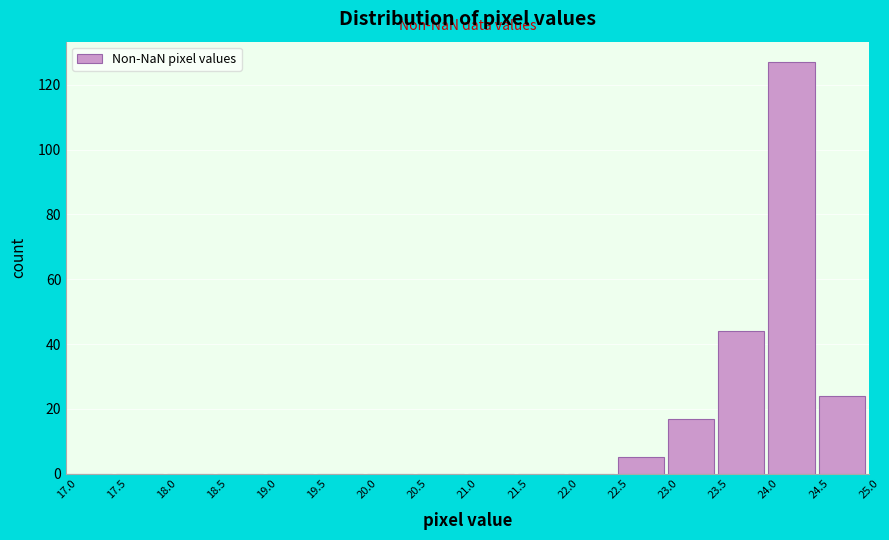

Which range on the x-axis has the tallest bar?

24.0 to 24.5